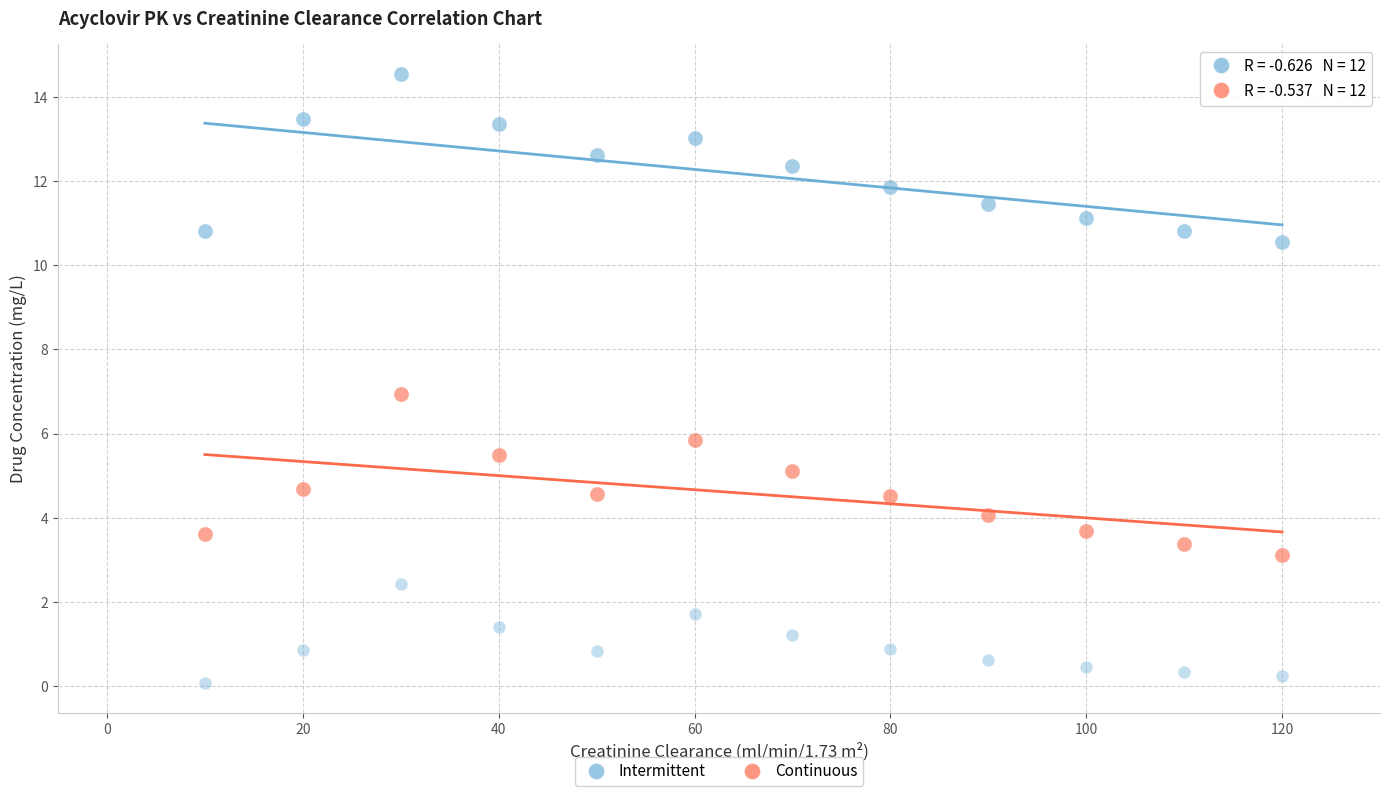

How many data points are displayed?

36